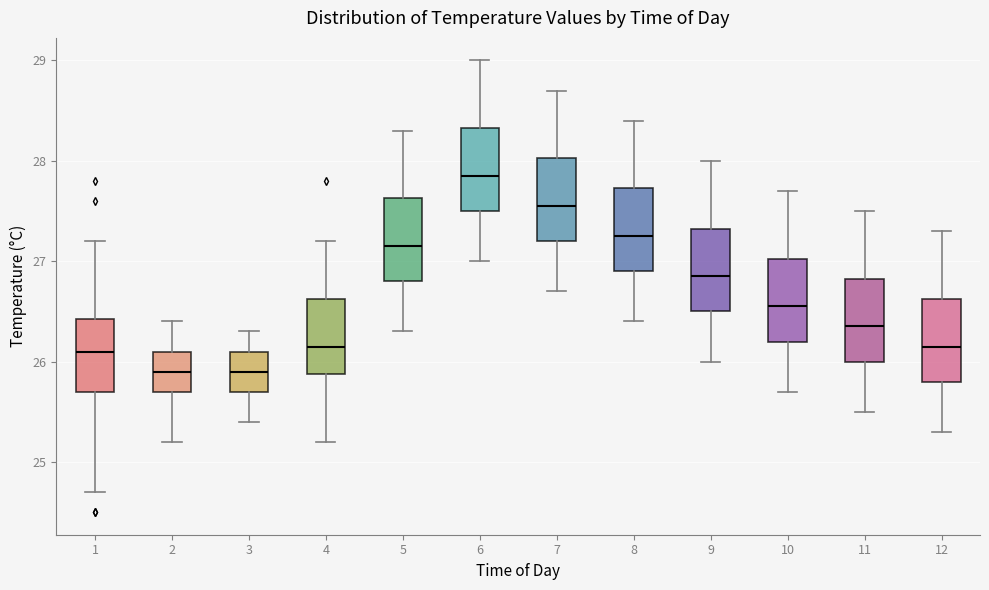

Where is the upper edge of the box at x = 9 on the y-axis? The values are not printed on the chart, so give them approximately, as read against the axis.

27.3